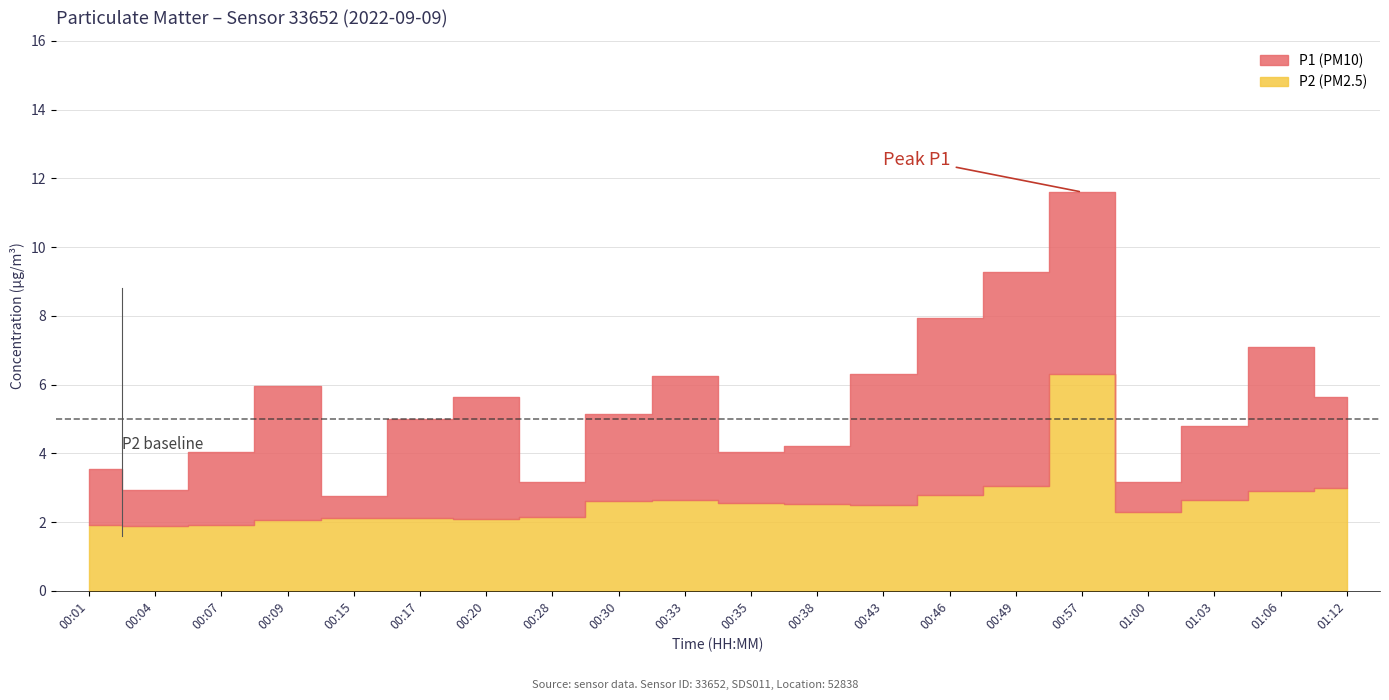

What are all the series names shown in the legend?

P1, P2